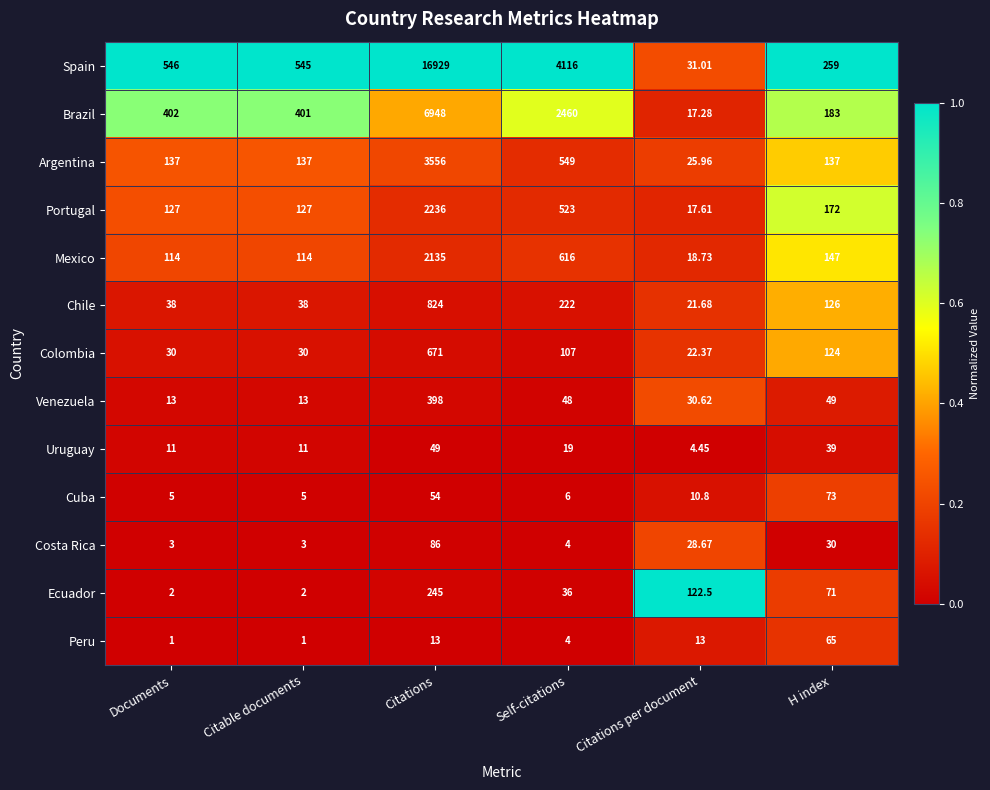

What is the spread (max minus min) of values at Citations?

16916.0